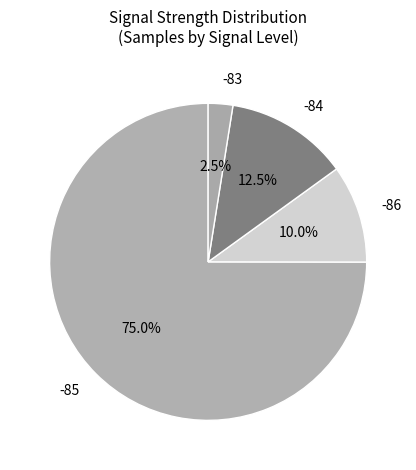

Between -83 and -86, which is larger?

-86